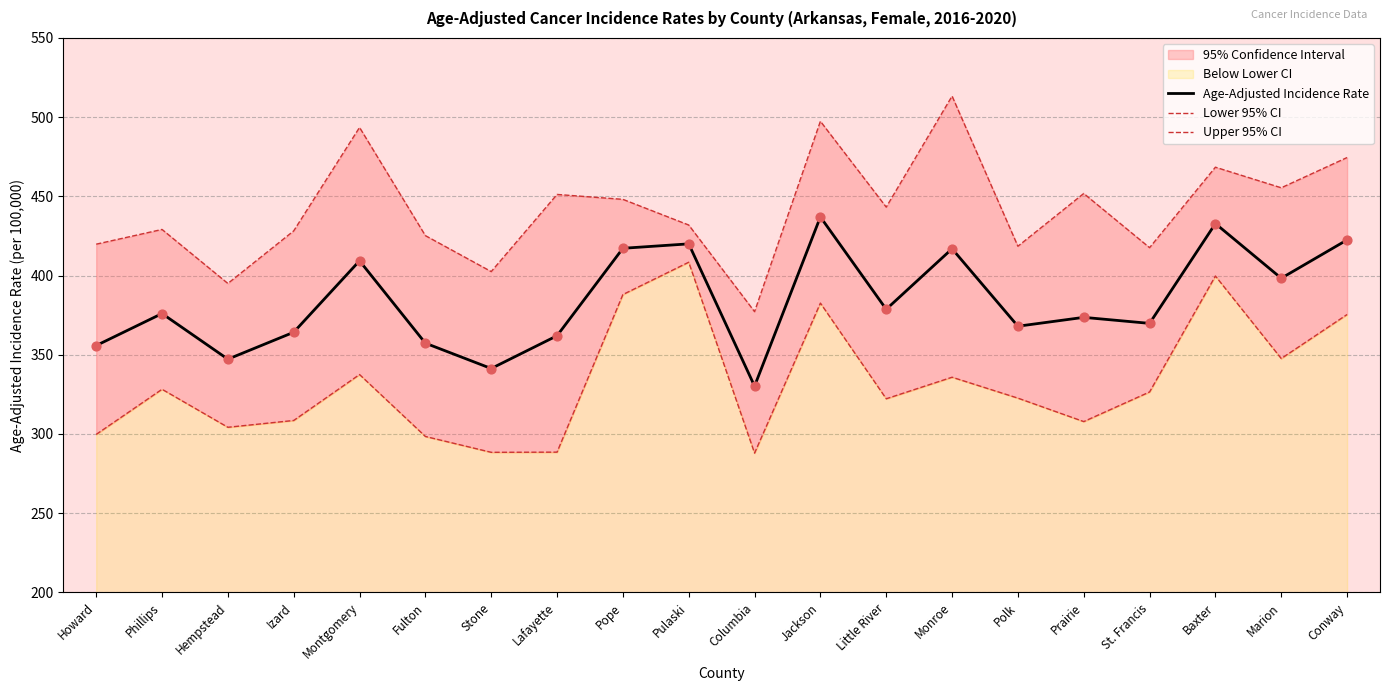

Is the value of Upper 95% CI at Conway greater than the value of Age-Adjusted Incidence Rate at Polk?

Yes